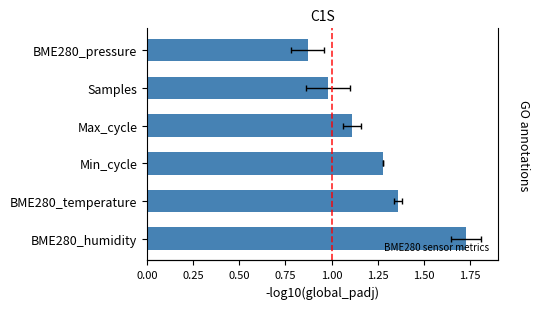

What is the smallest value displayed?

0.9